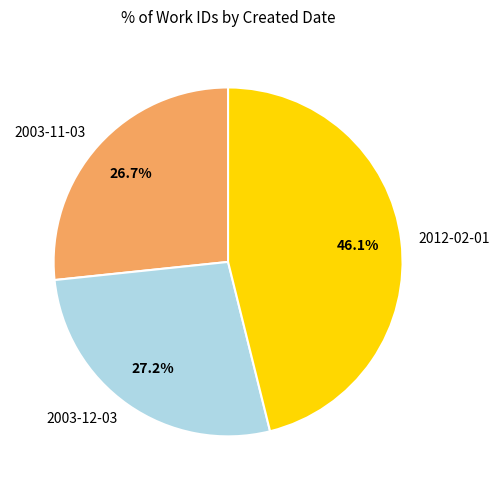

Does 2003-12-03 account for over 50% of the chart?

No